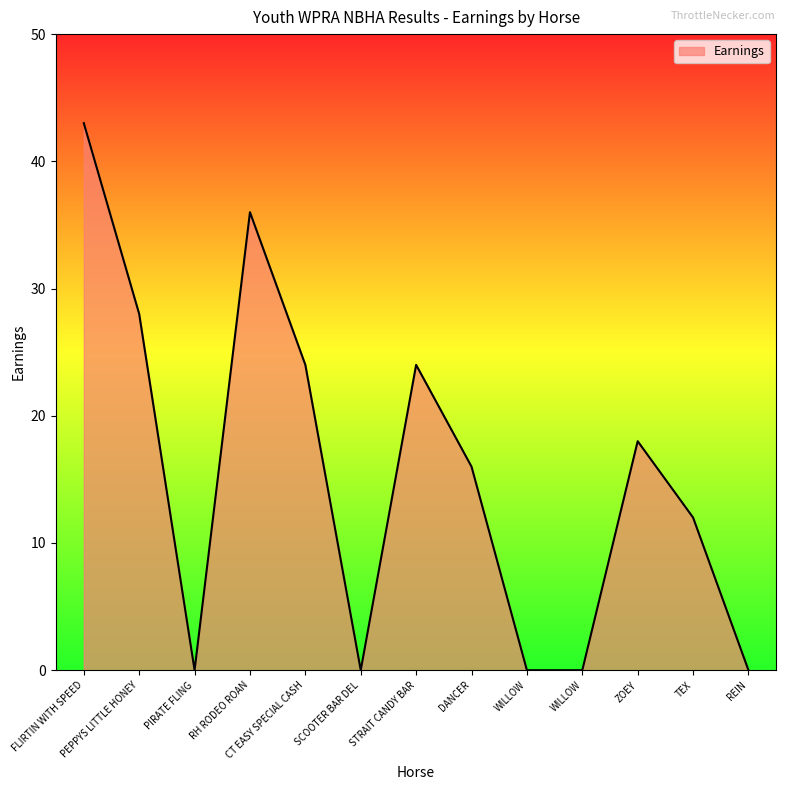

Is it true that the value at TEX is 4?

False